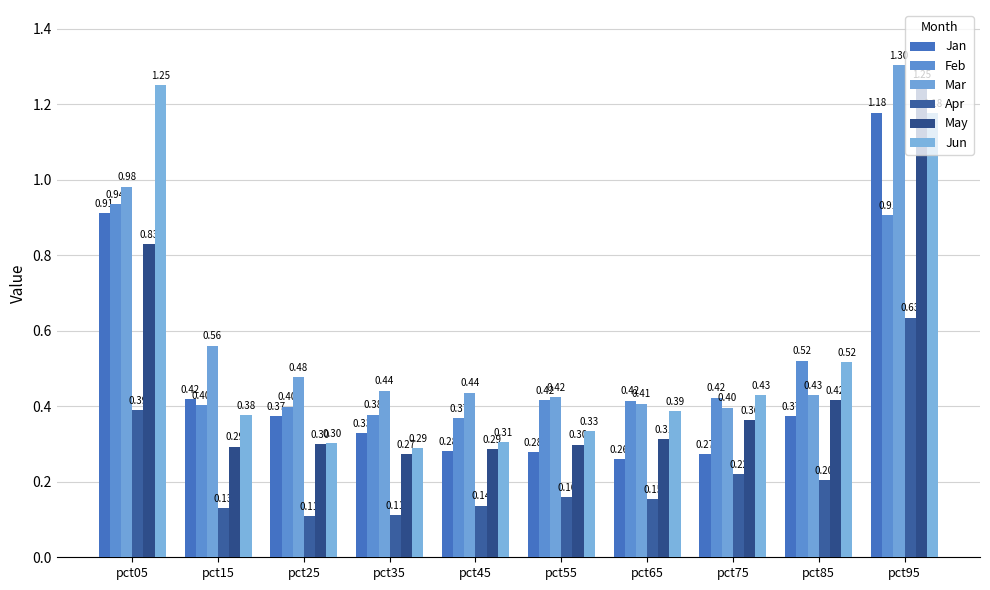

The Feb series shows 0.6 at pct15. True or false?

False